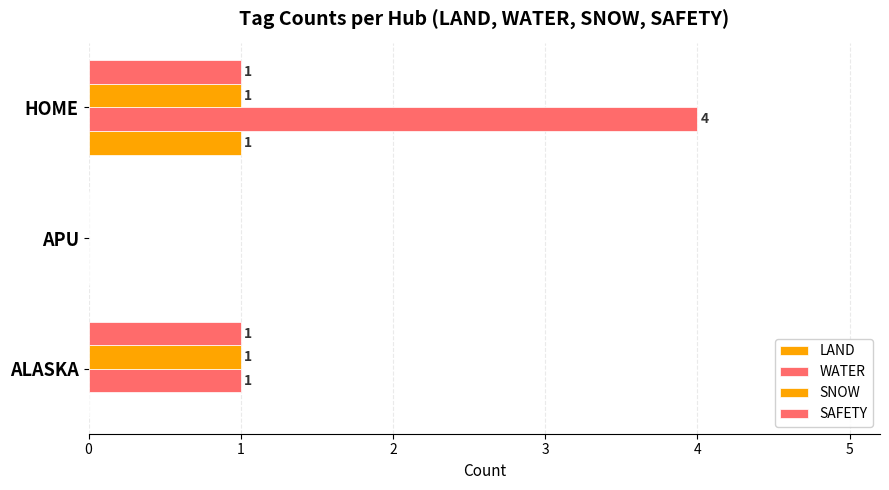

What is the average value of the SNOW series?

1